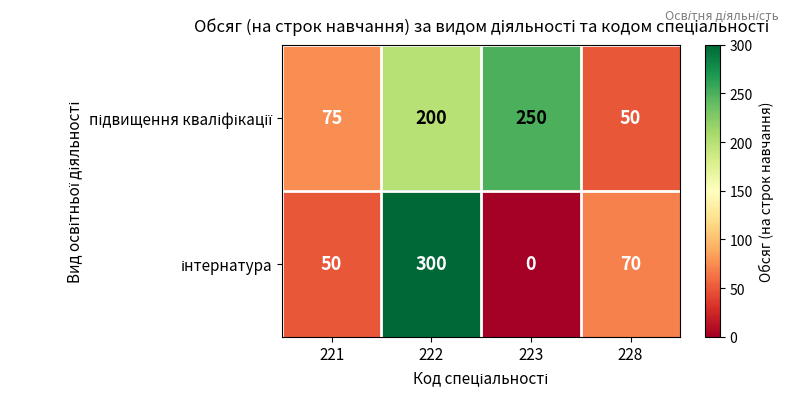

What is the spread (max minus min) of values at 221?

25